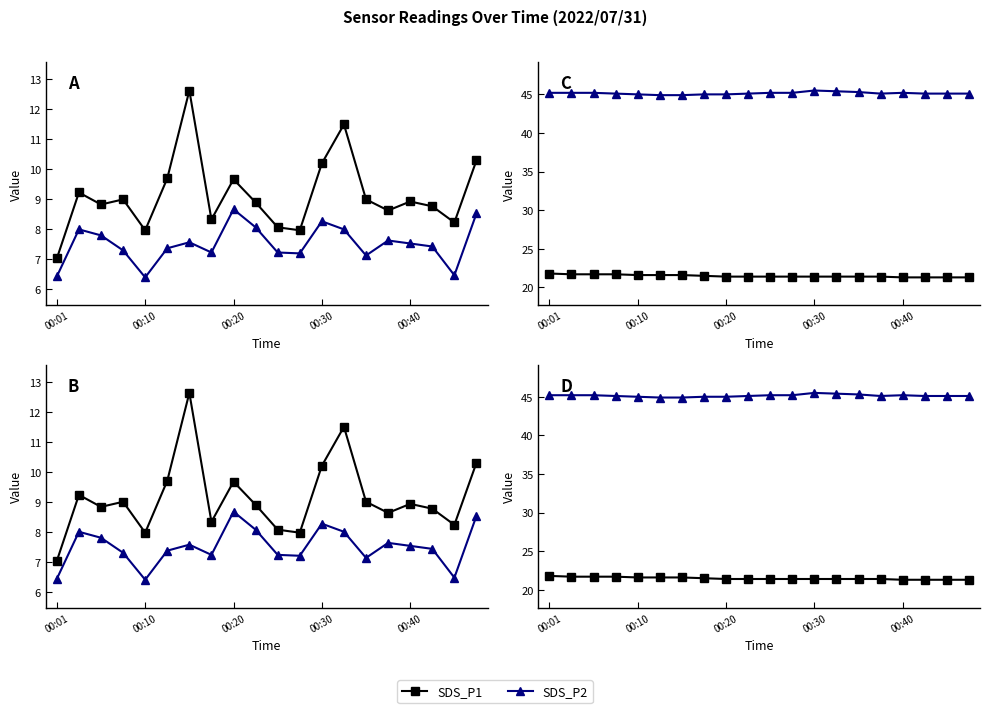

The SDS_P2 series shows 11.3 at 6. True or false?

False